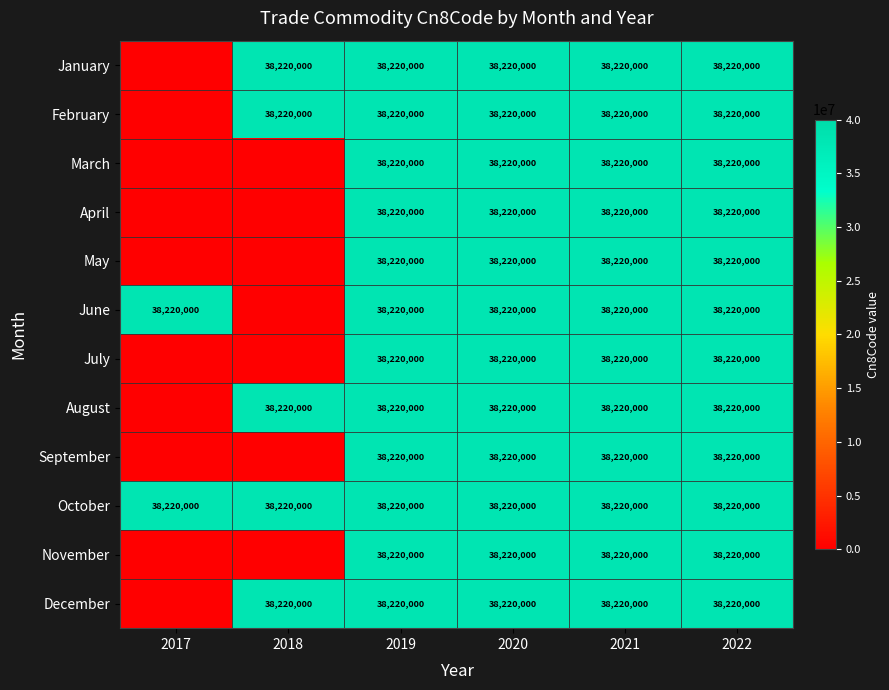

What is the highest value of the October series?

38220000